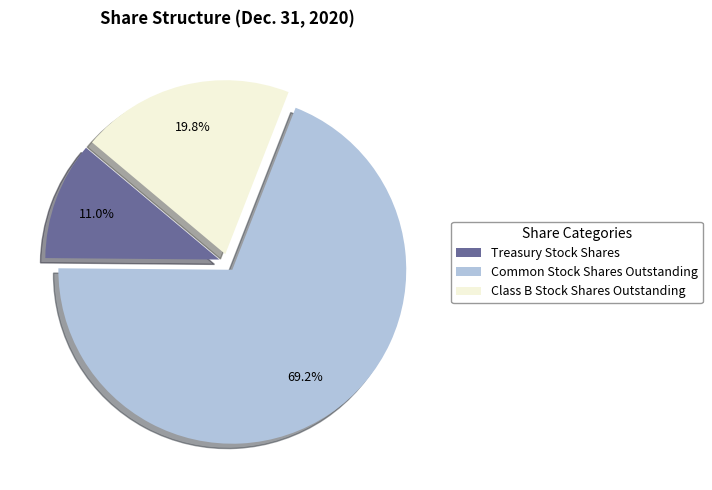

To the nearest percent, what is the combined percentage of Class B Stock Shares Outstanding and Treasury Stock Shares?

31%